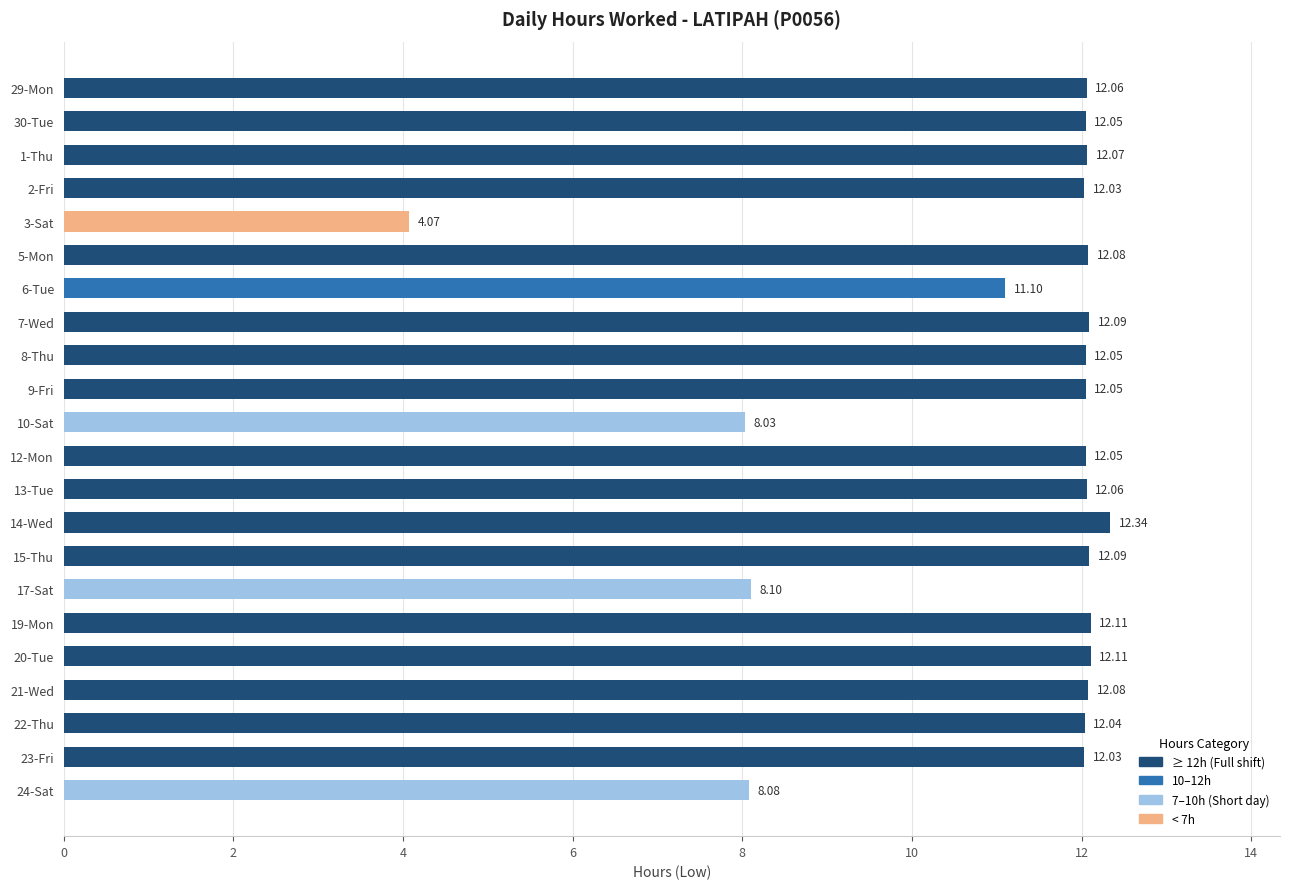

How many data points are less than 12?

5